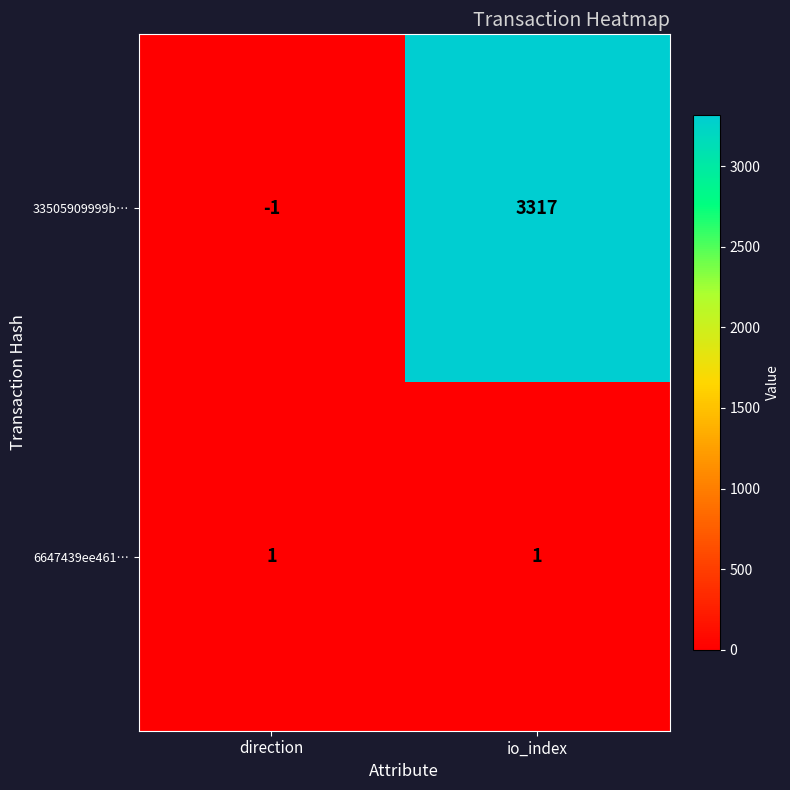

Rank the categories by 33505909999b… value from highest to lowest.

io_index, direction